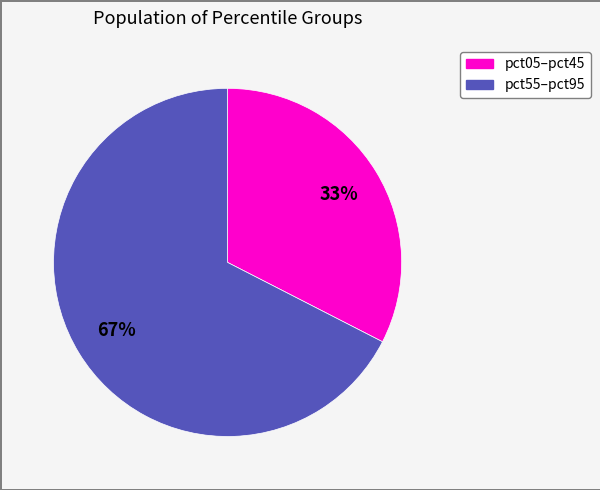

To the nearest percent, what is the average slice percentage?

50%